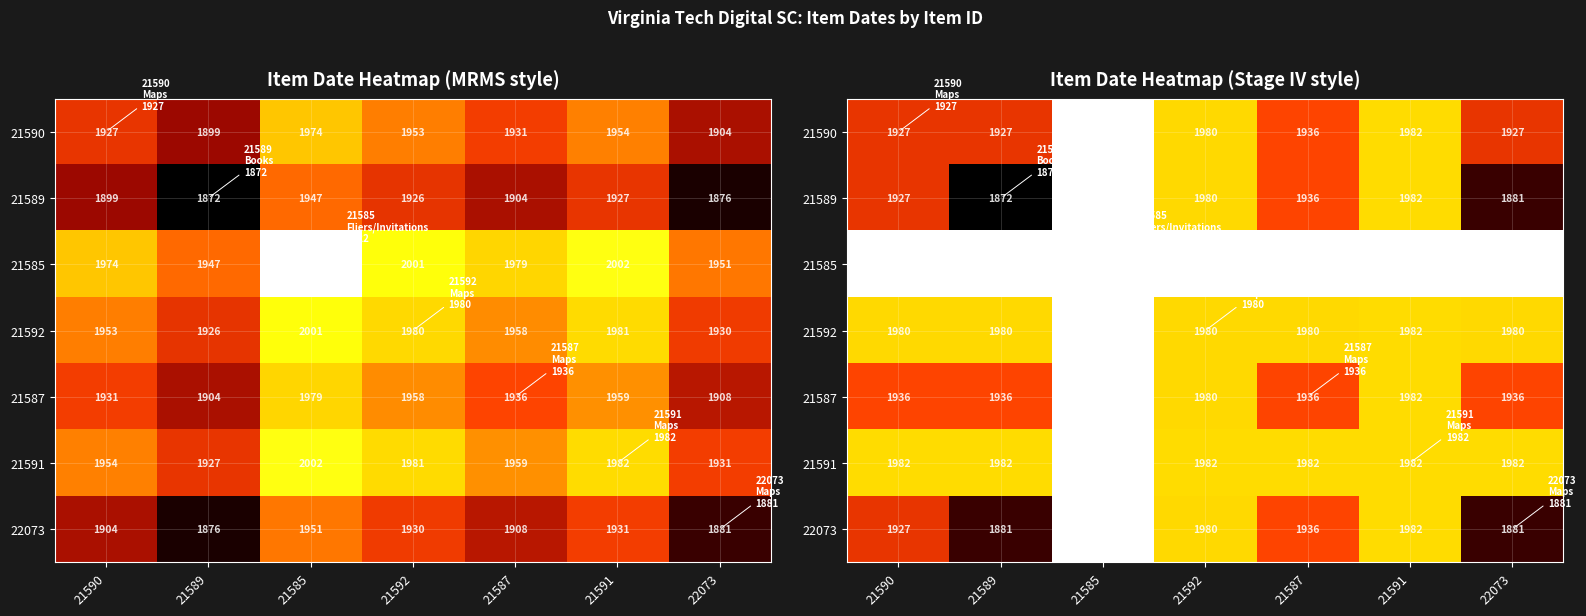

How many series are shown in this chart?

7